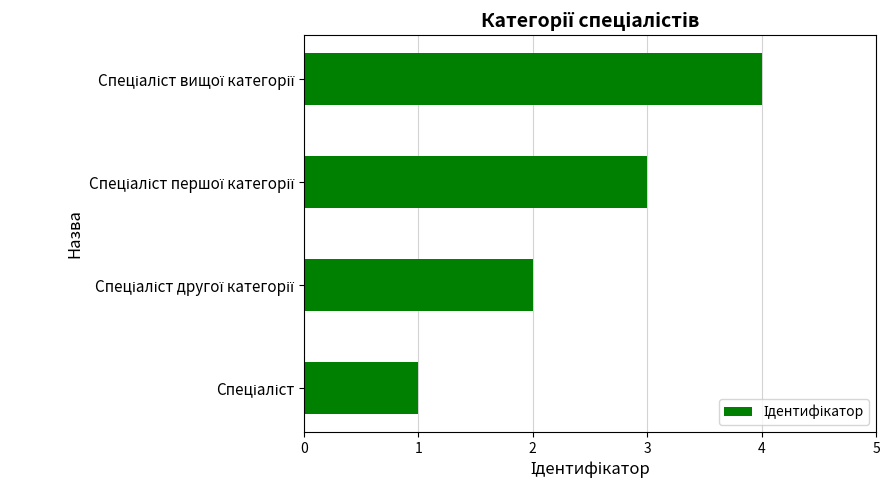

What is the difference between the maximum and minimum values?

3